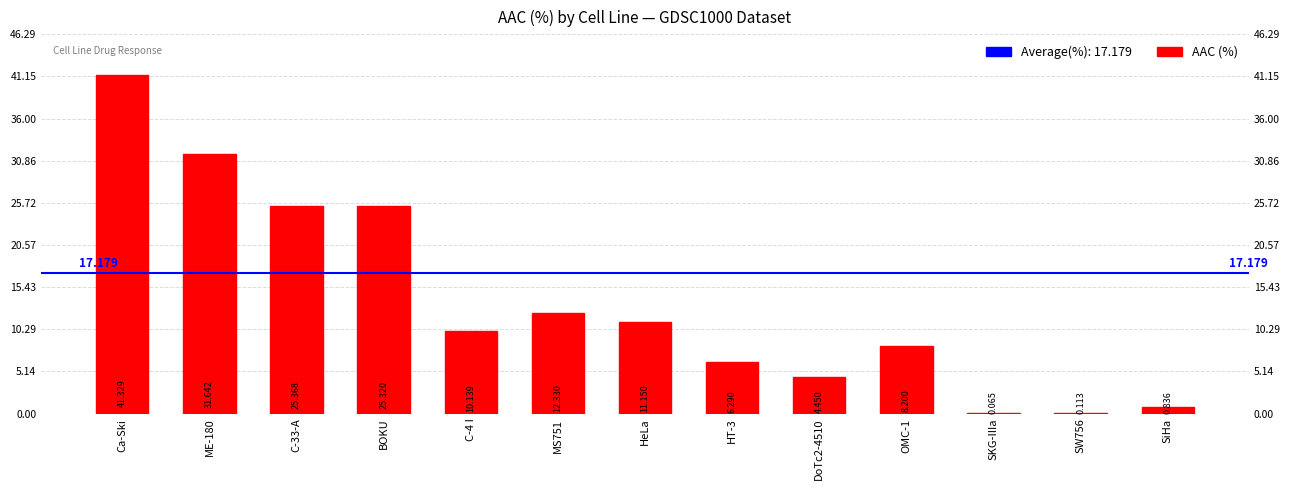

Reading left to right, transcribe all the data shown in this chart.

Ca-Ski=41.3	ME-180=31.6	C-33-A=25.4	BOKU=25.3	C-4 I=10.1	MS751=12.3	HeLa=11.2	HT-3=6.3	DoTc2-4510=4.5	OMC-1=8.2	SKG-IIIa=0.1	SW756=0.1	SiHa=0.8